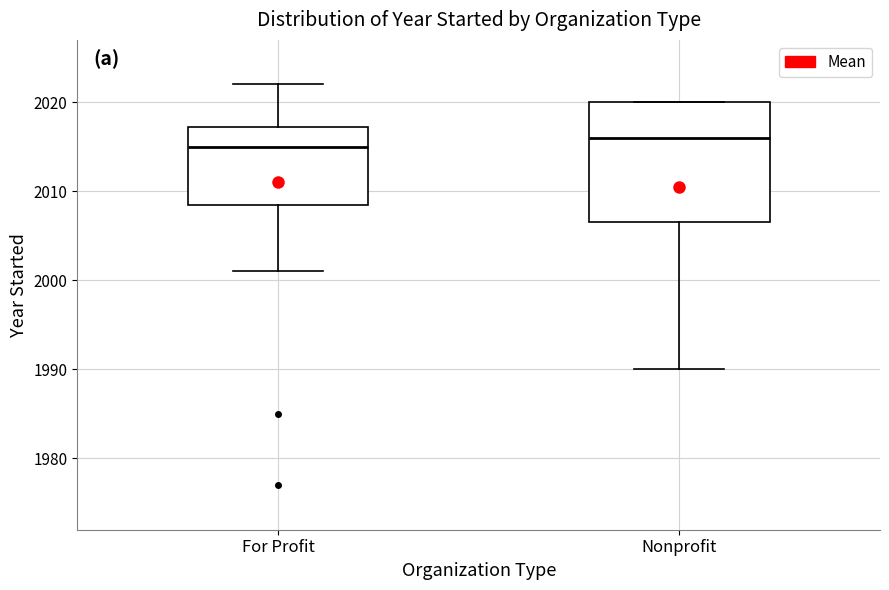

Which box's median line is the lowest?

For Profit